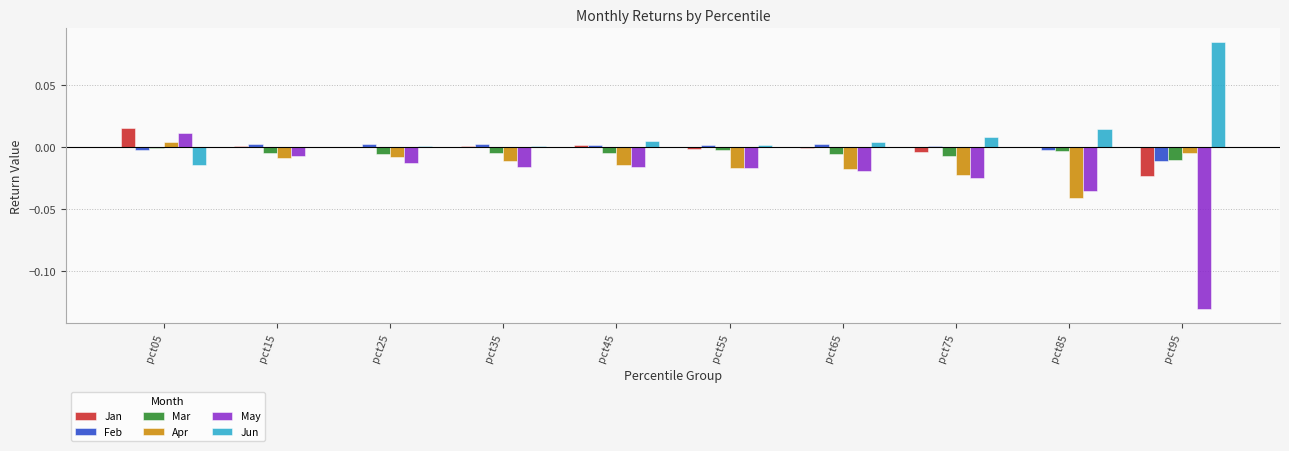

Which series has the largest total across all categories?

Jun